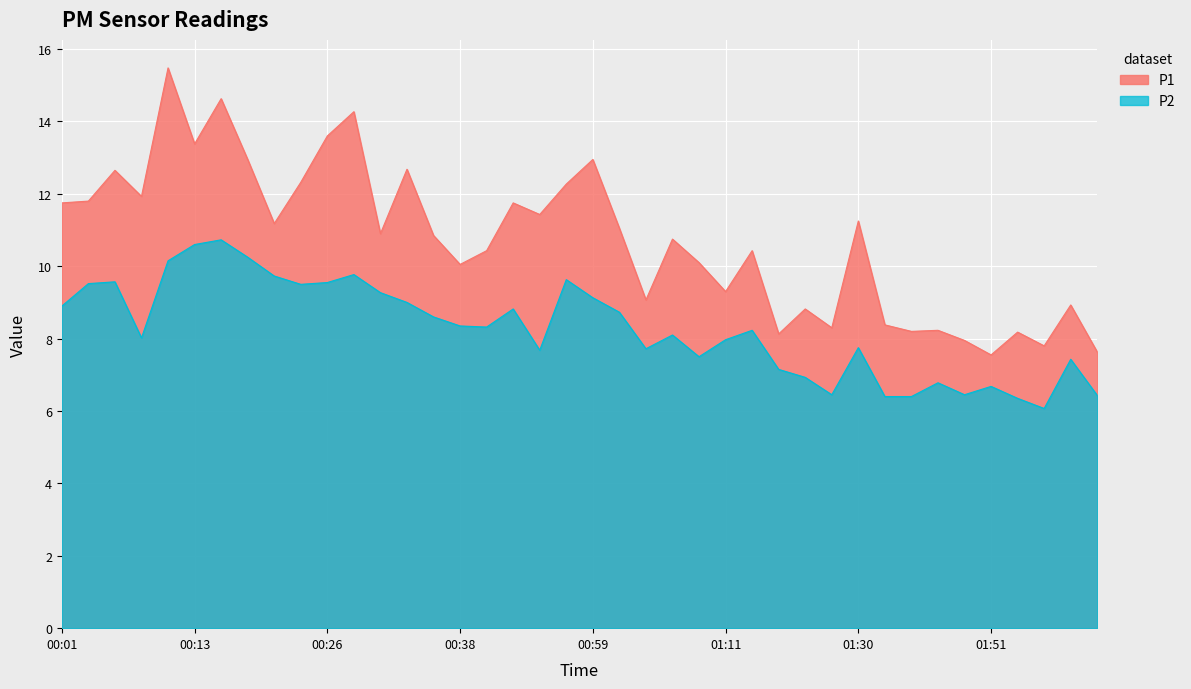

Where does the P2 series first go above 8?

00:01